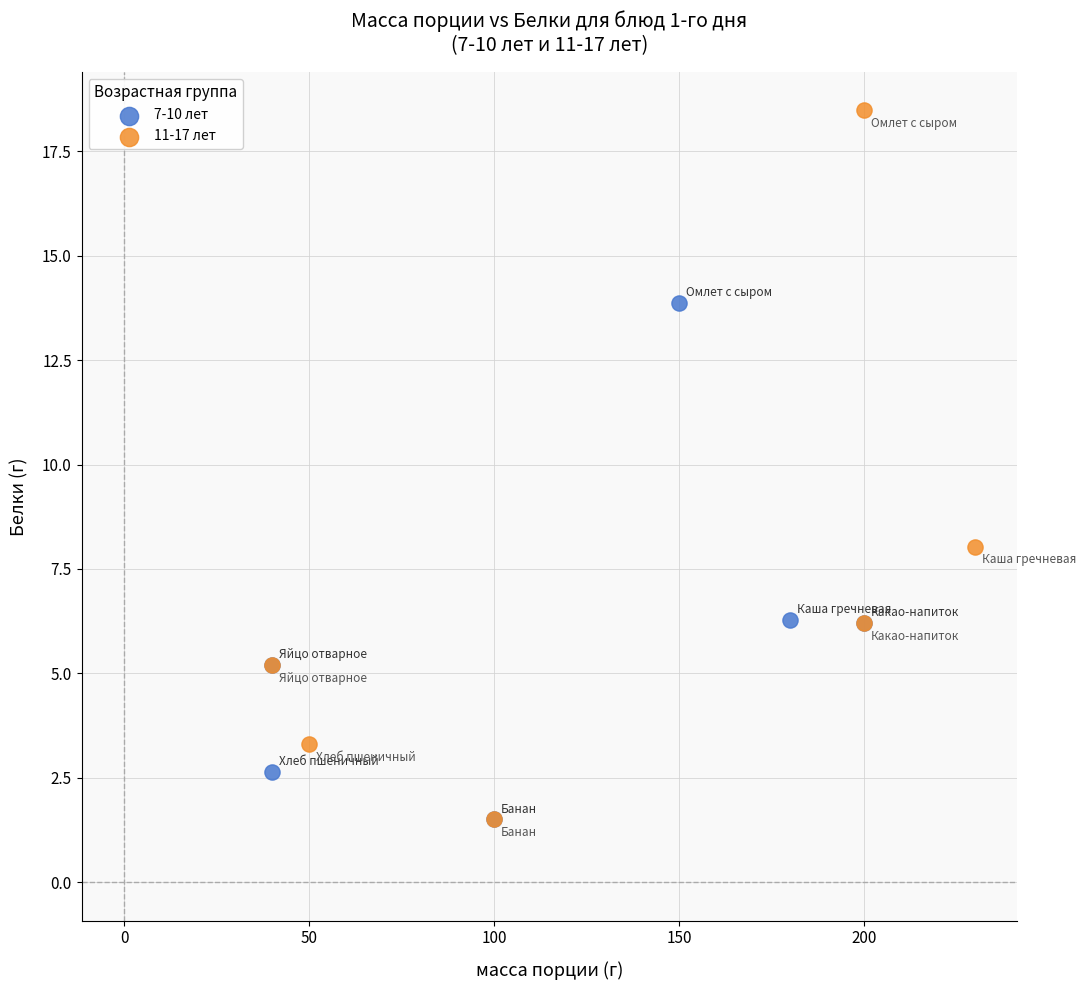

What are all the series names shown in the legend?

7-10 лет, 11-17 лет